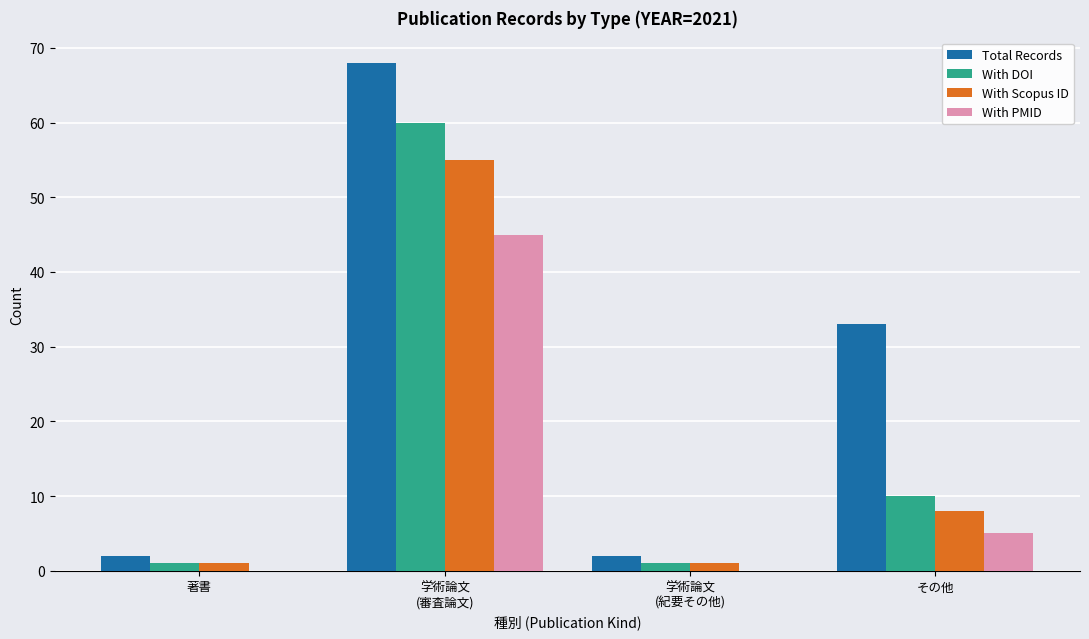

Reading left to right, transcribe all the data shown in this chart.

Total Records: 2	68	2	33
With DOI: 1	60	1	10
With Scopus ID: 1	55	1	8
With PMID: 0	45	0	5